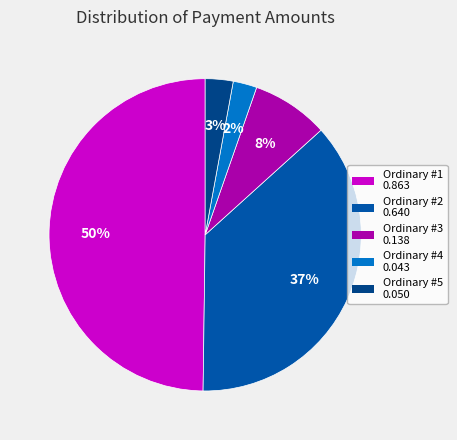

Is there a majority slice in this chart?

No